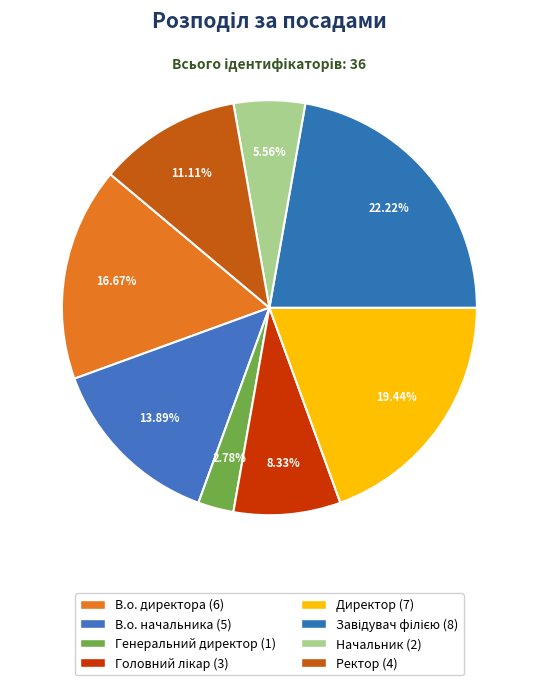

Is the sum of Генеральний директор and В.о. директора greater than half?

No